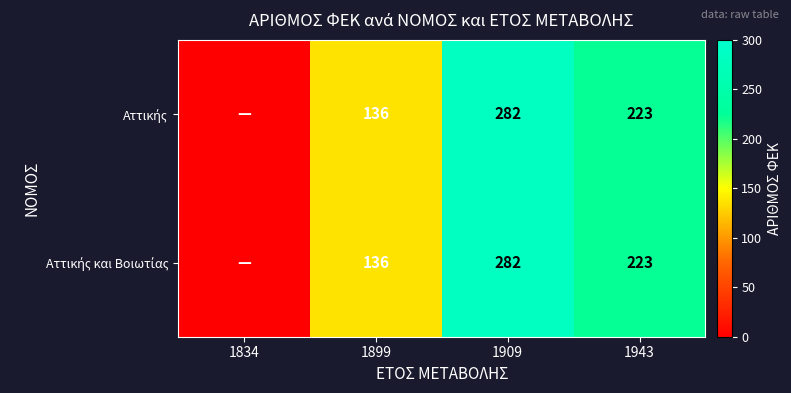

What is the total value across all series at 1909?

564